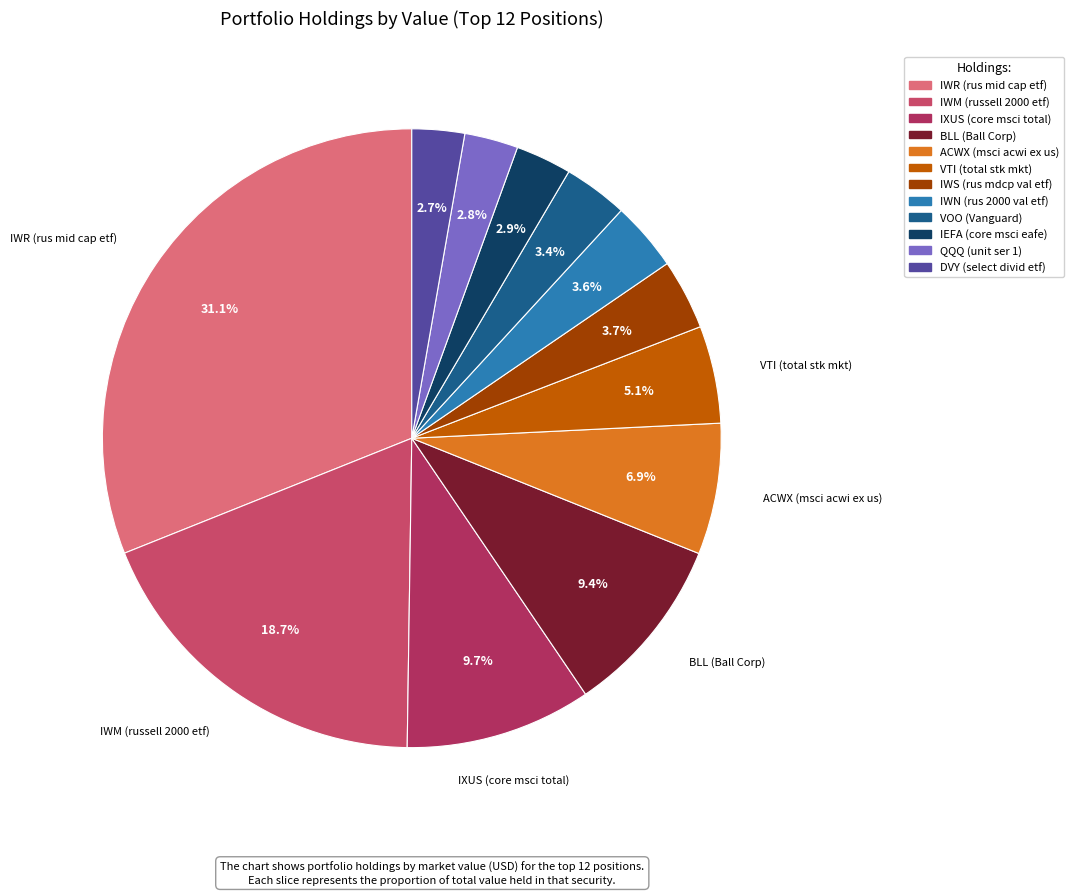

Rank the categories by value from highest to lowest.

IWR (rus mid cap etf), IWM (russell 2000 etf), IXUS (core msci total), BLL (Ball Corp), ACWX (msci acwi ex us), VTI (total stk mkt), IWS (rus mdcp val etf), IWN (rus 2000 val etf), VOO (Vanguard), IEFA (core msci eafe), QQQ (unit ser 1), DVY (select divid etf)